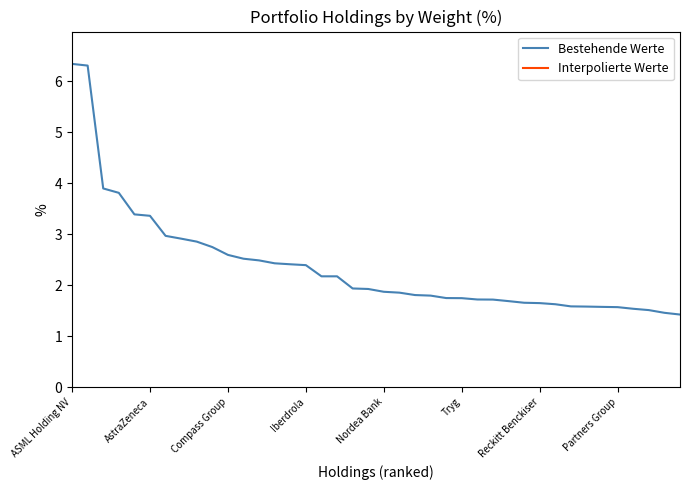

What is the greatest value displayed?

6.3